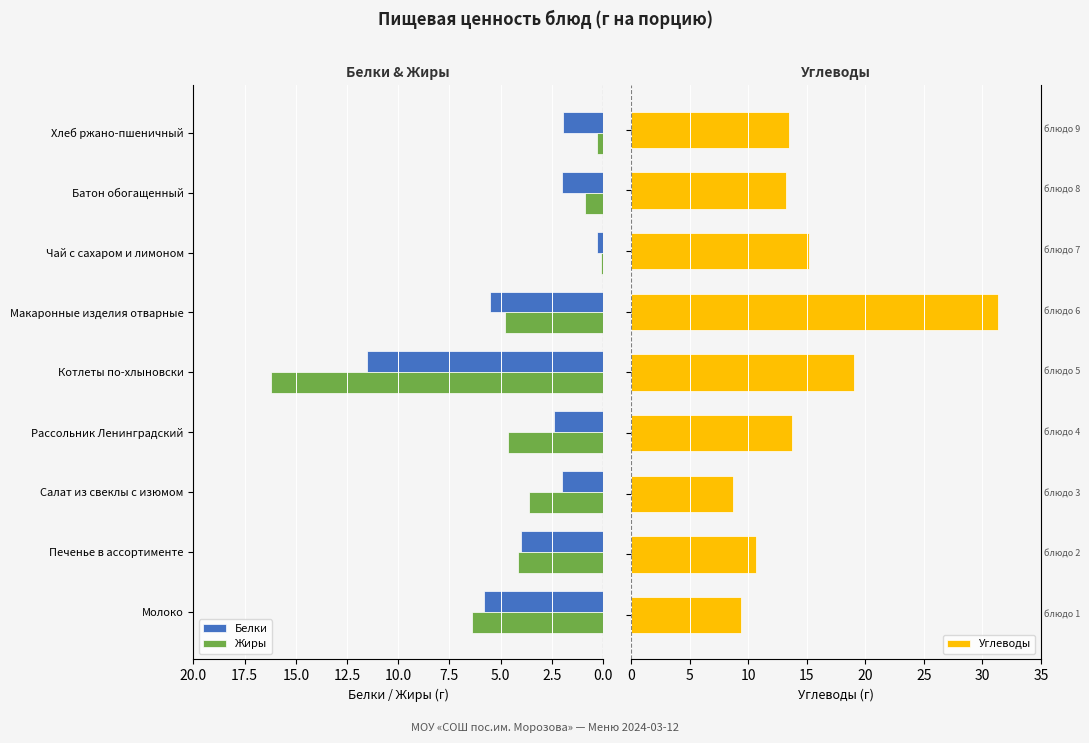

At which label does Жиры reach its peak?

Котлеты по-хлыновски